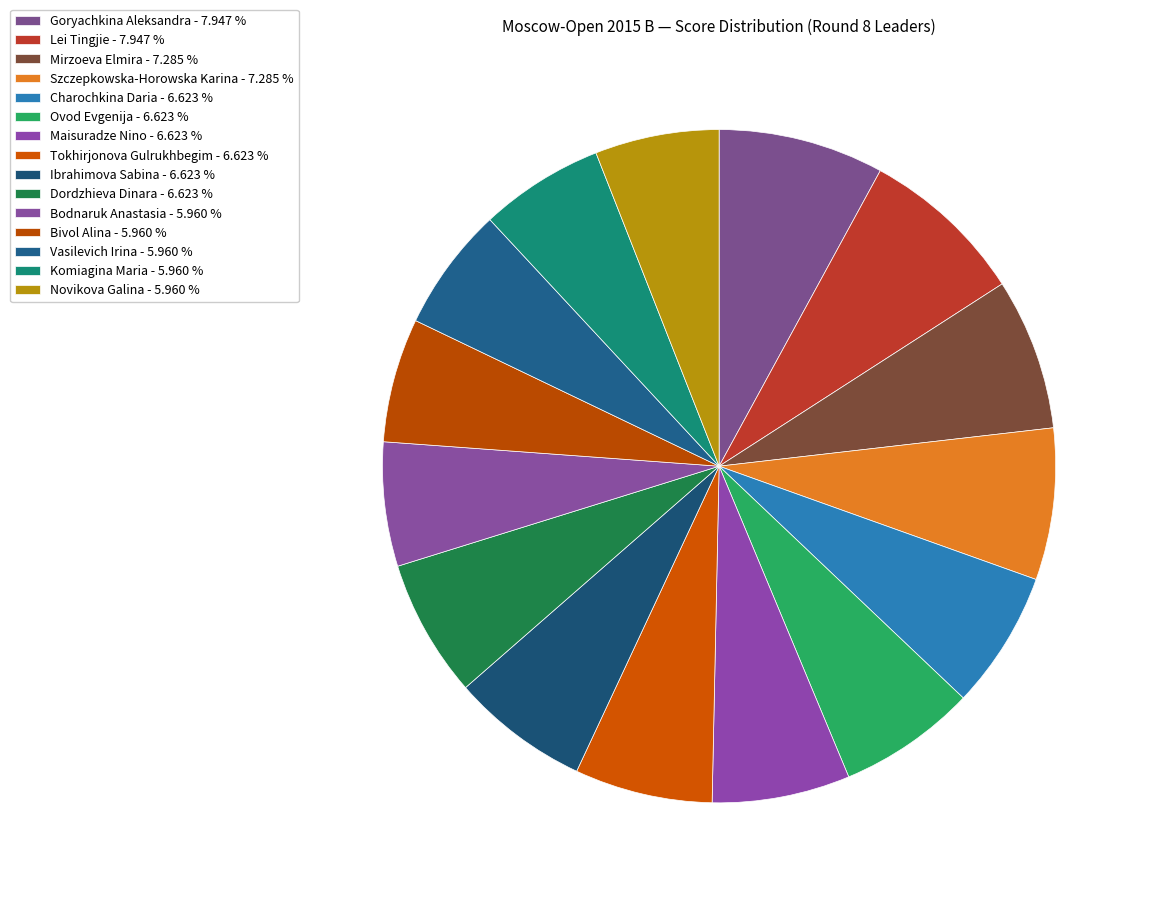

Combined, do Dordzhieva Dinara and Goryachkina Aleksandra account for over 50%?

No